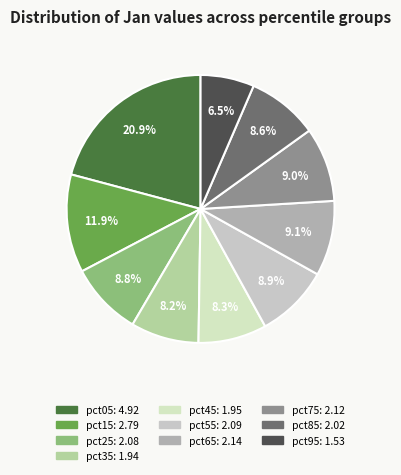

Does pct25 account for over 50% of the chart?

No